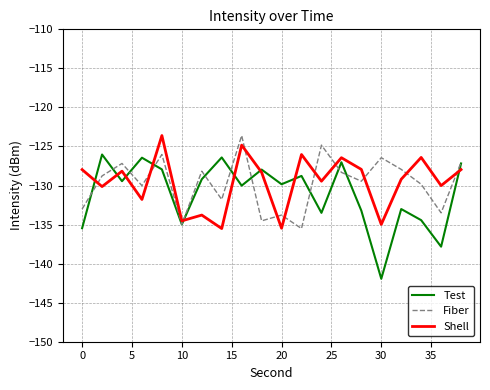

Which series has the largest range (max minus min)?

Test